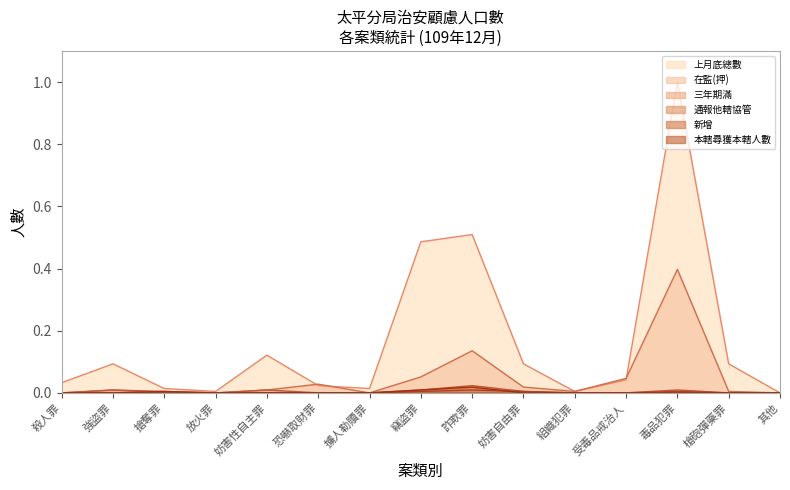

Is the value of 在監(押) at 殺人罪 greater than the value of 新增 at 其他?

No